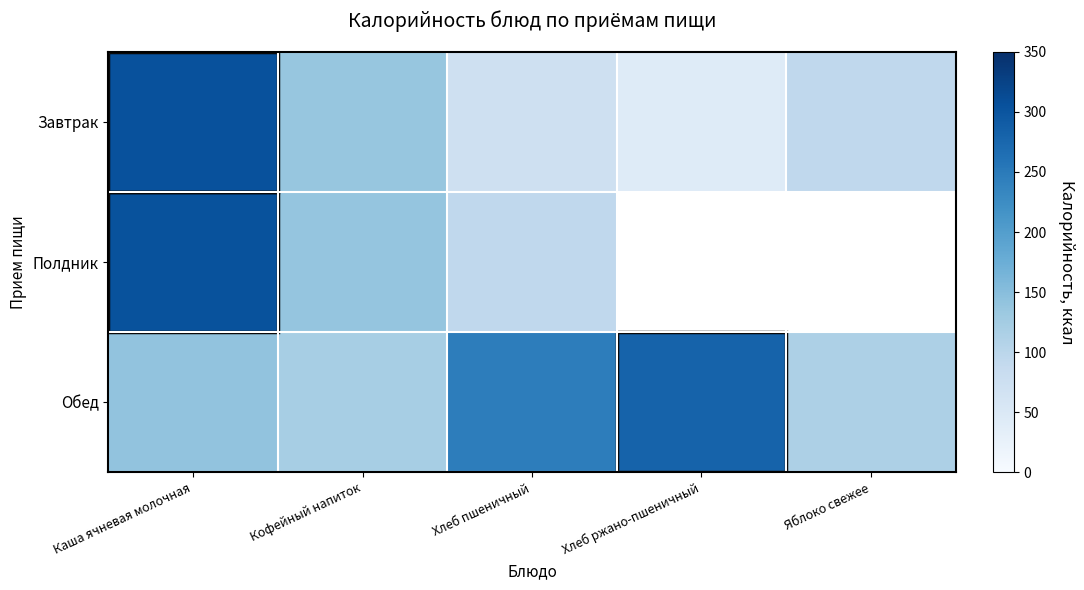

At which label does Завтрак reach its peak?

Каша ячневая молочная